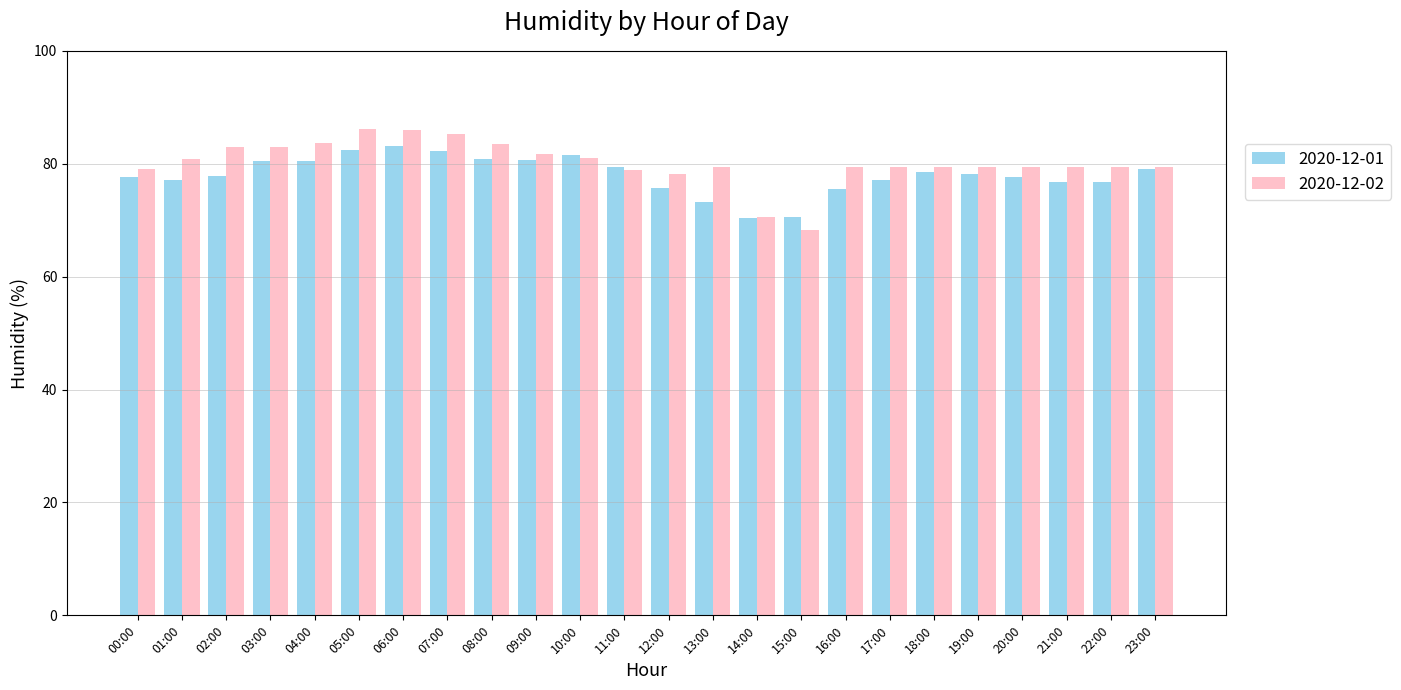

What is the minimum value for 2020-12-02?

68.3